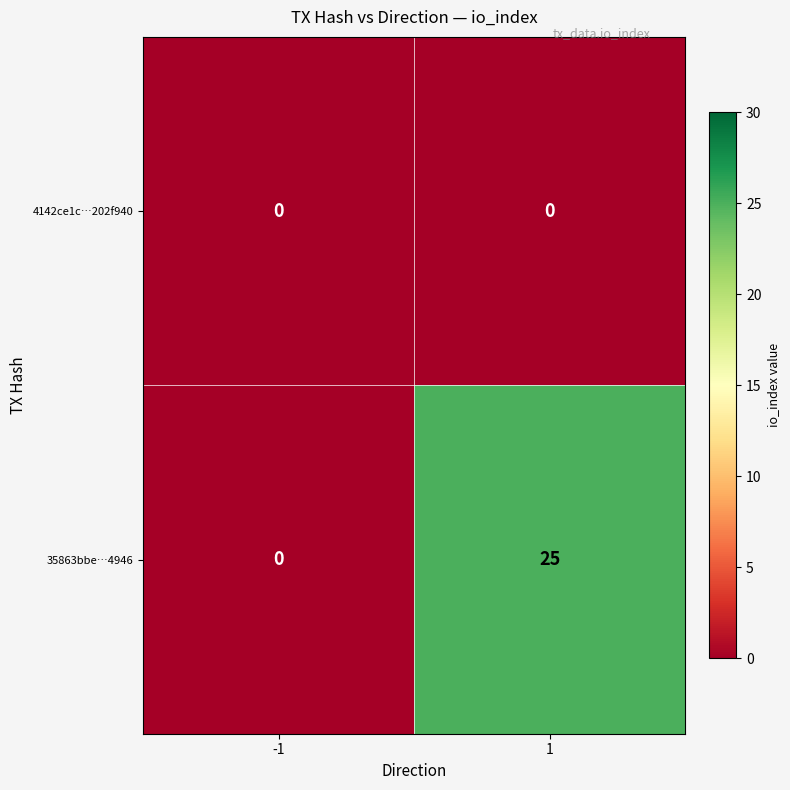

The 35863bbe…4946 series shows 0 at -1. True or false?

True